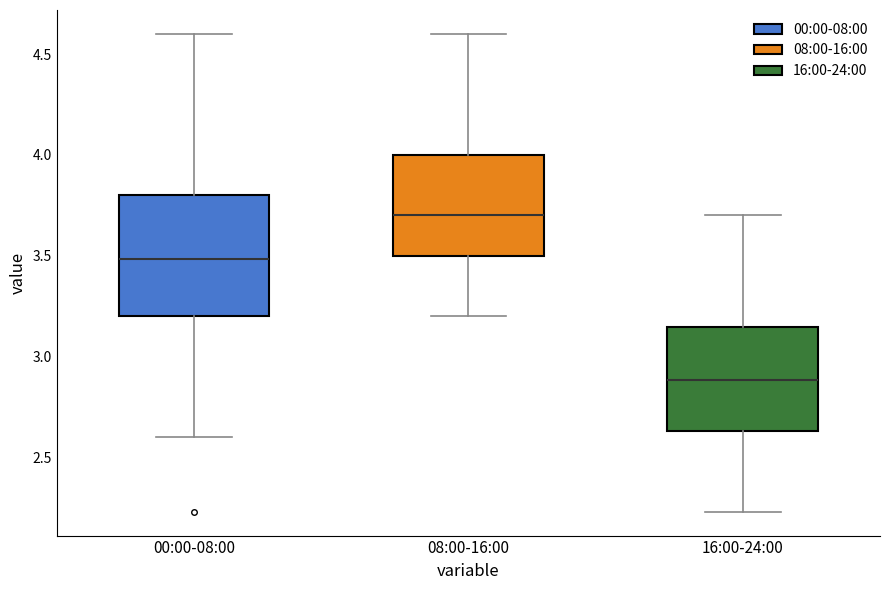

Reading left to right, transcribe this box plot: for each box, give where its median line is, the range the box spans, and where its two whiskers end, as read against the y-axis. The values are not printed on the chart, so give them approximately, as read against the axis.

00:00-08:00: median 3.50, box 3.20 to 3.80, whiskers 2.60 to 4.60
08:00-16:00: median 3.70, box 3.50 to 4.00, whiskers 3.20 to 4.60
16:00-24:00: median 2.90, box 2.65 to 3.15, whiskers 2.25 to 3.70